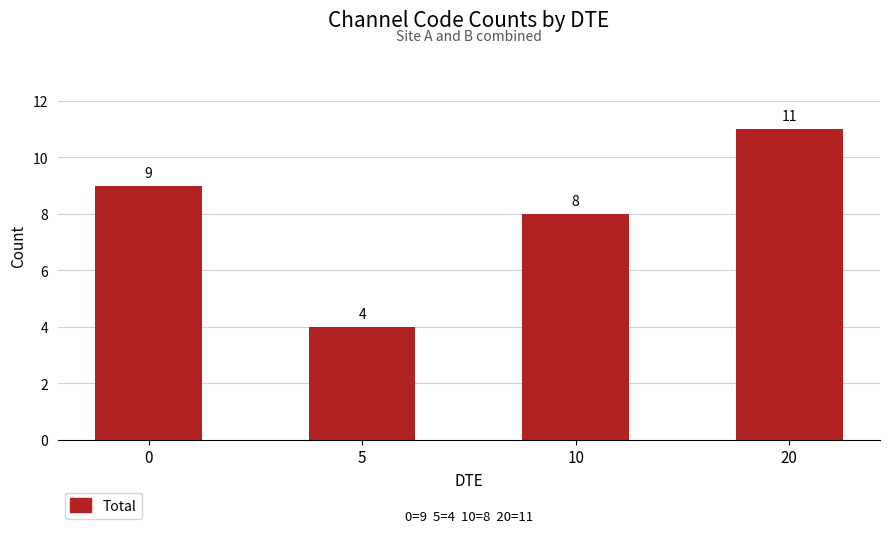

List the labels in order of value, smallest first.

5, 10, 0, 20